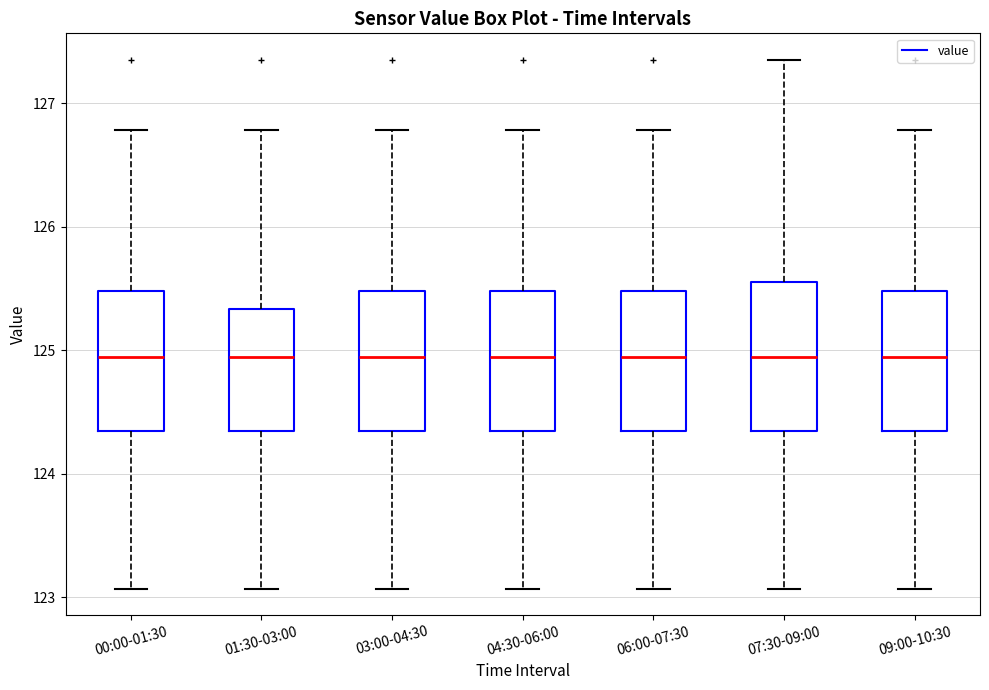

Where does the lower whisker of the box for 07:30-09:00 end on the y-axis? The values are not printed on the chart, so give them approximately, as read against the axis.

123.1